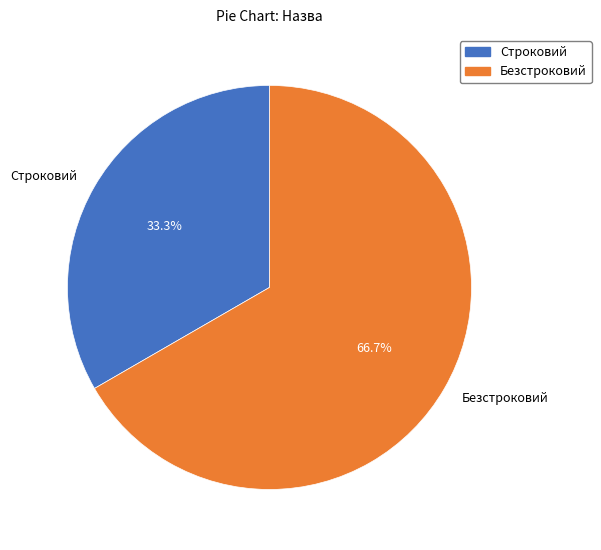

To the nearest percent, what is the difference between the Строковий and Безстроковий slice percentages?

33%